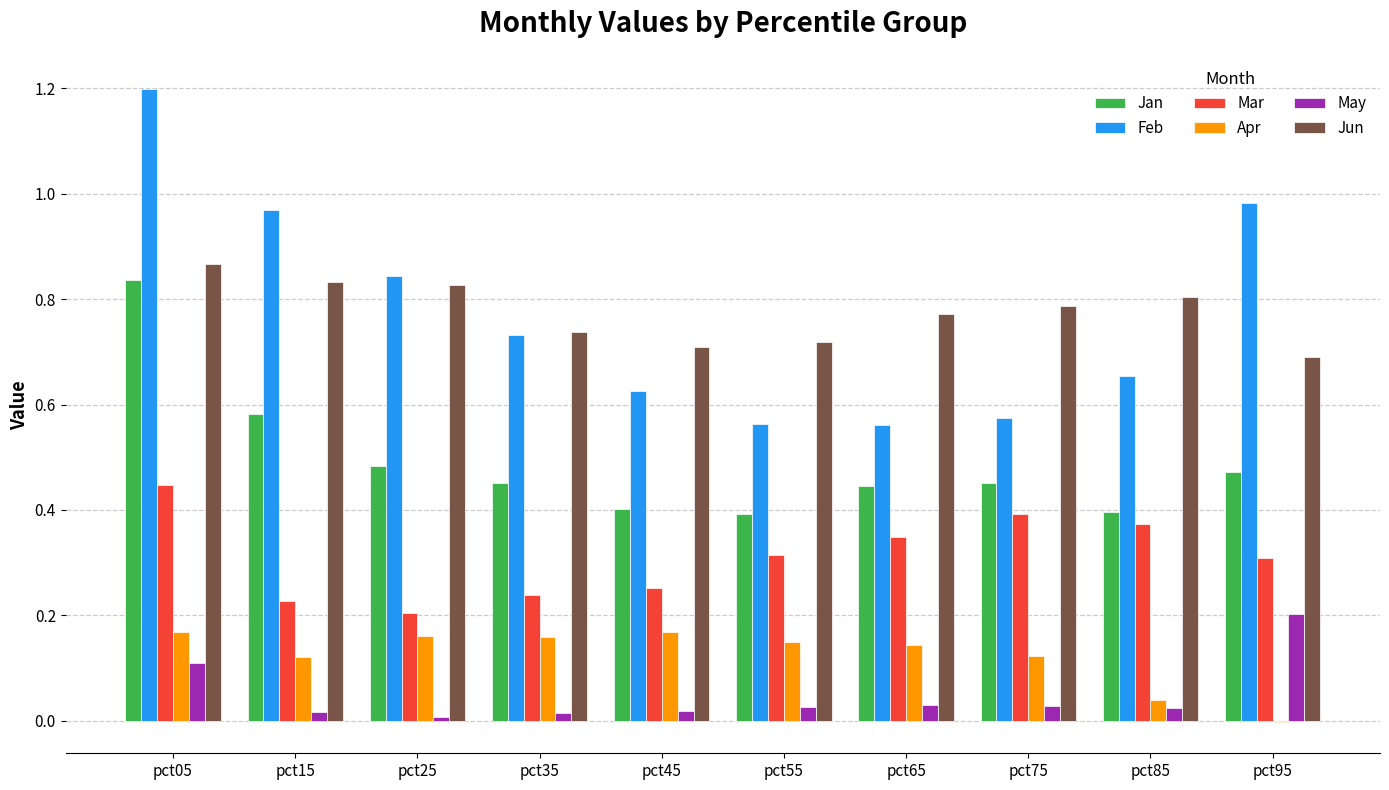

What is the sum of all Apr values?

1.2